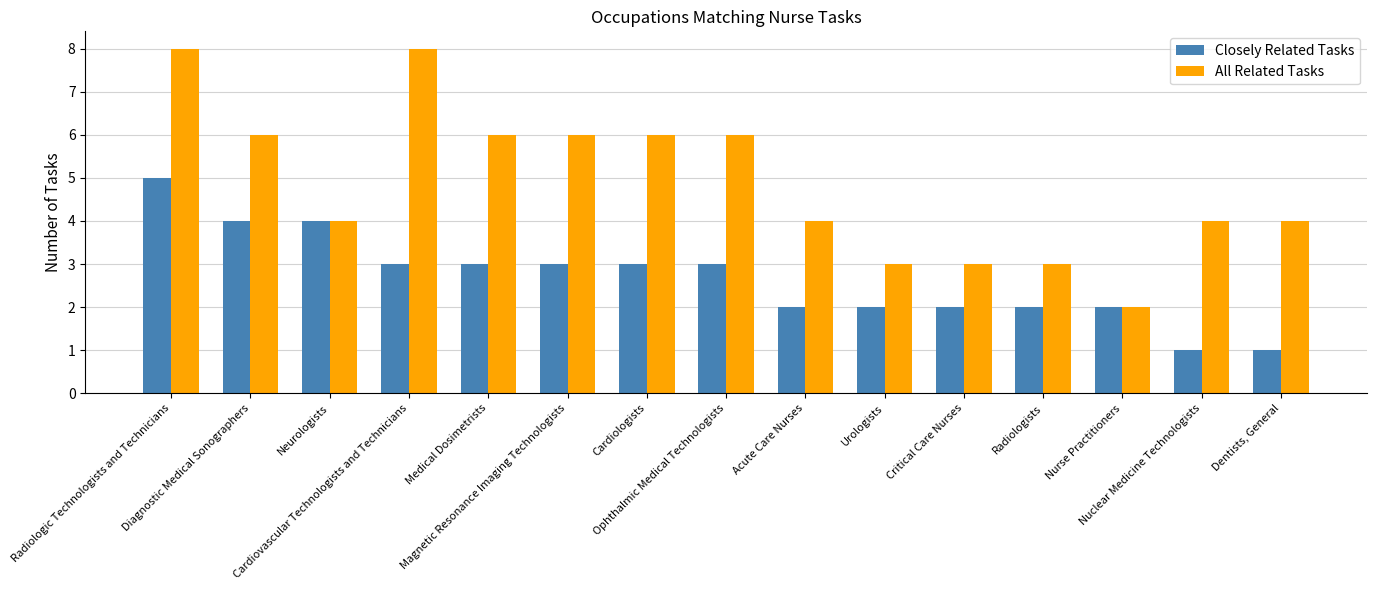

Which category has the lowest value in the All Related Tasks series?

Nurse Practitioners